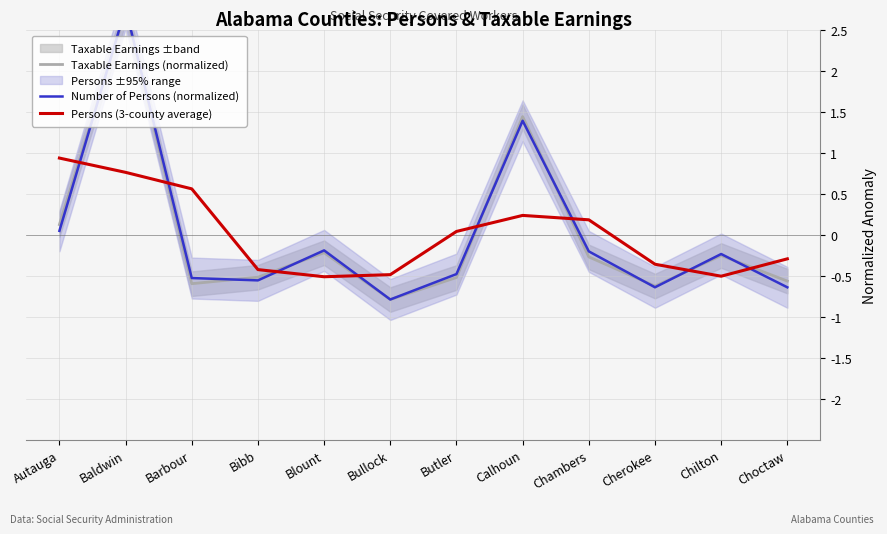

Is it true that Persons (3-county average) equals -0.1 at Choctaw?

False